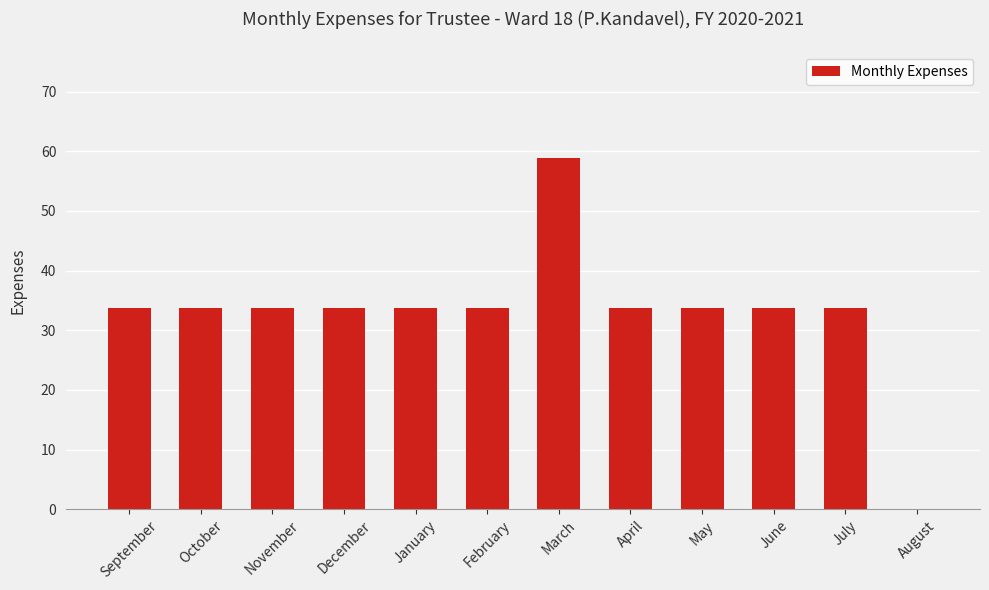

What is the maximum value shown in the chart?

58.9